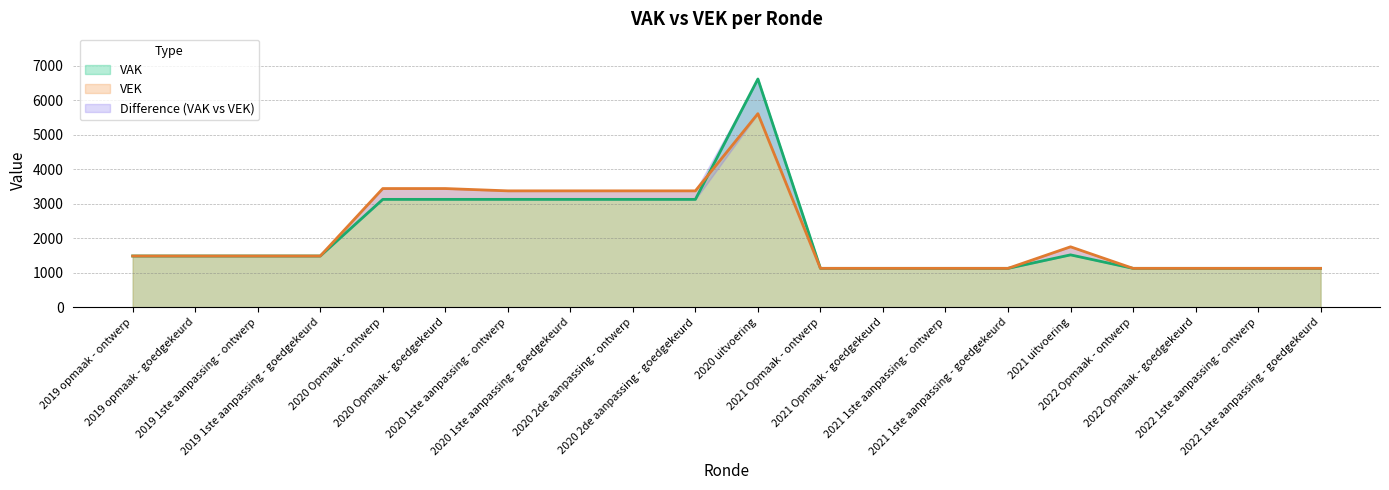

How many data points in VAK are above 1484?

8